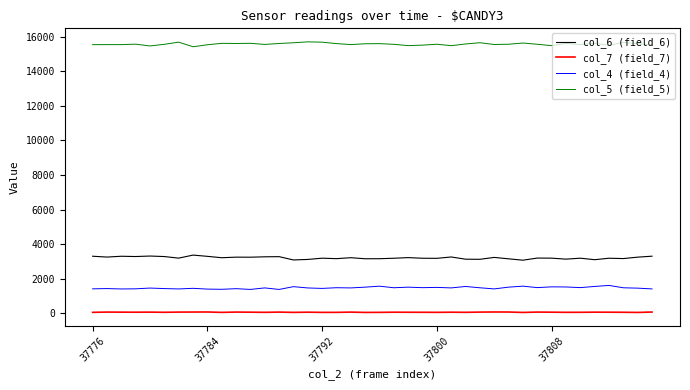

List the series in order of their peak value, lowest first.

col_7 (field_7), col_4 (field_4), col_6 (field_6), col_5 (field_5)